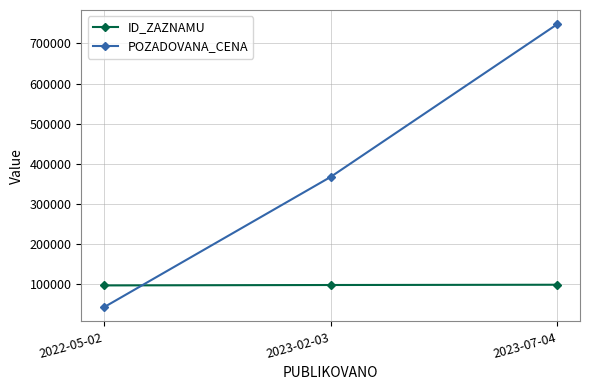

Where is ID_ZAZNAMU nearest to the value 97296?

2023-02-03